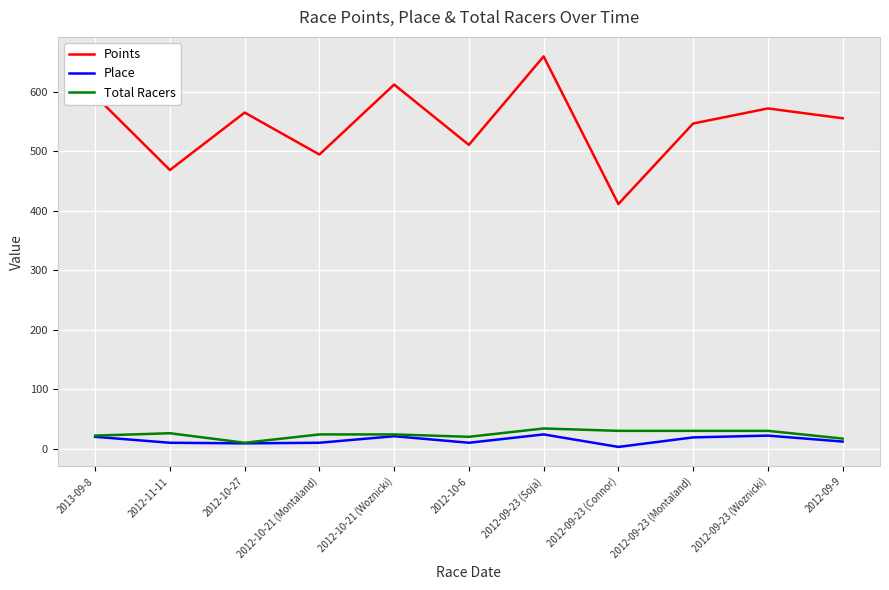

What is the difference between the maximum and minimum values in the Points series?

248.1